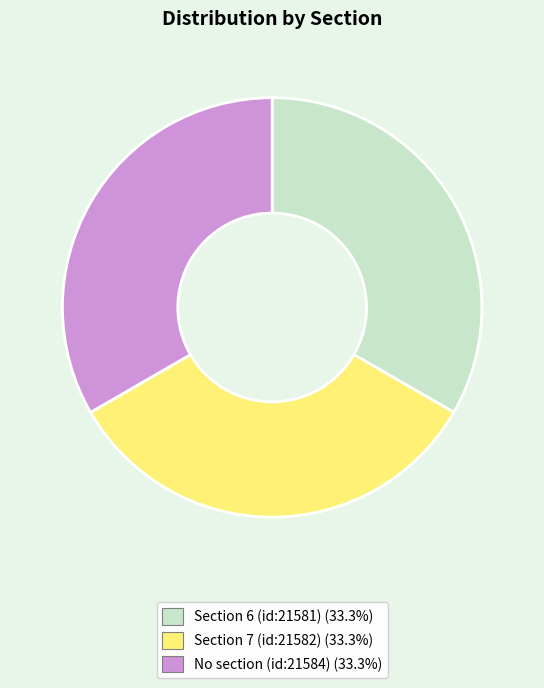

Approximately how many times larger is the value at No section (id:21584) compared to Section 7 (id:21582)?

1.0